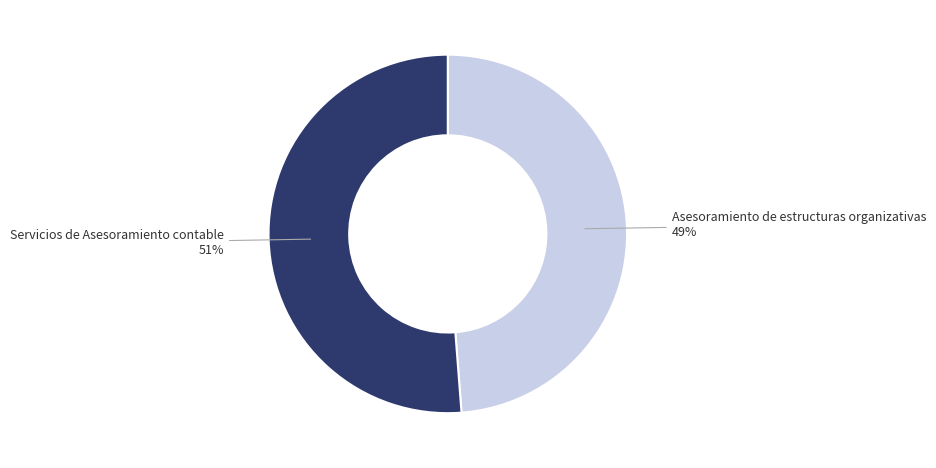

Does any single category account for the majority?

Yes